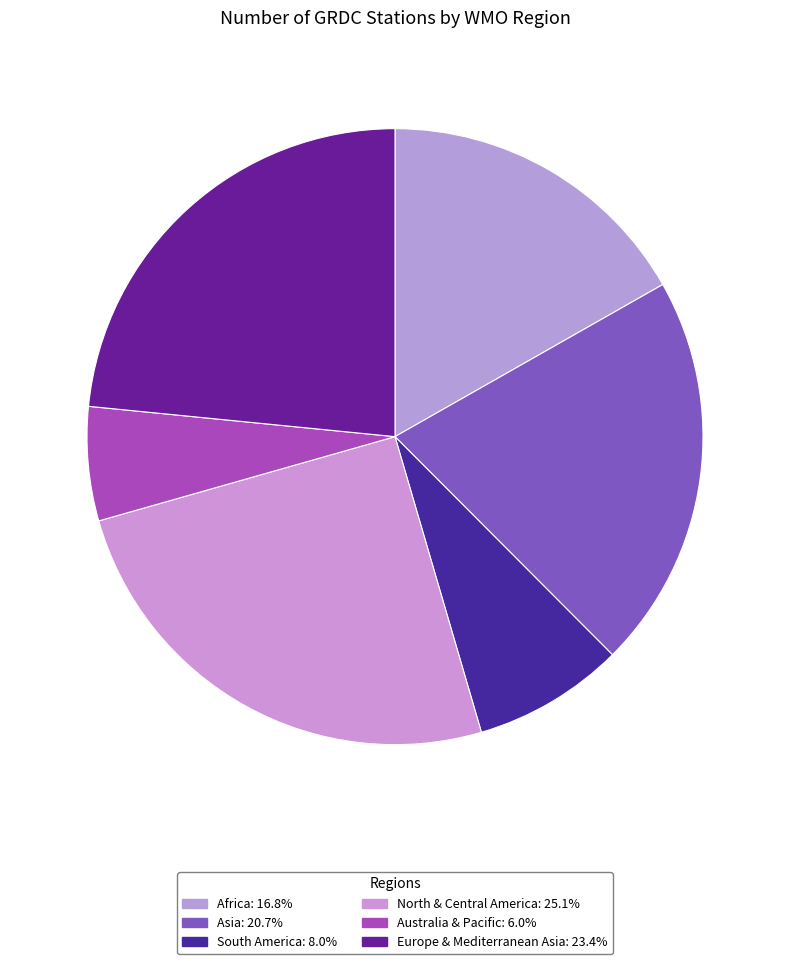

Which category has the smallest portion of the pie?

Australia & Pacific